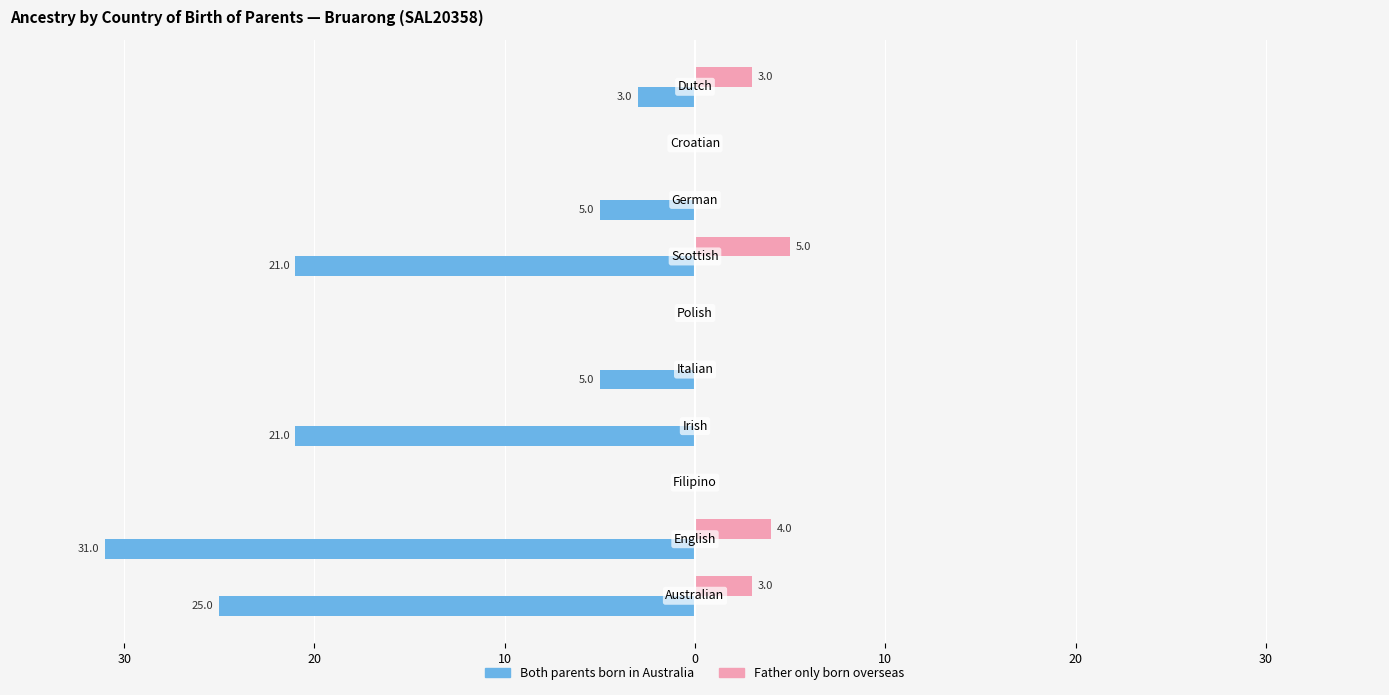

What are all the series names shown in the legend?

Both parents born in Australia, Father only born overseas